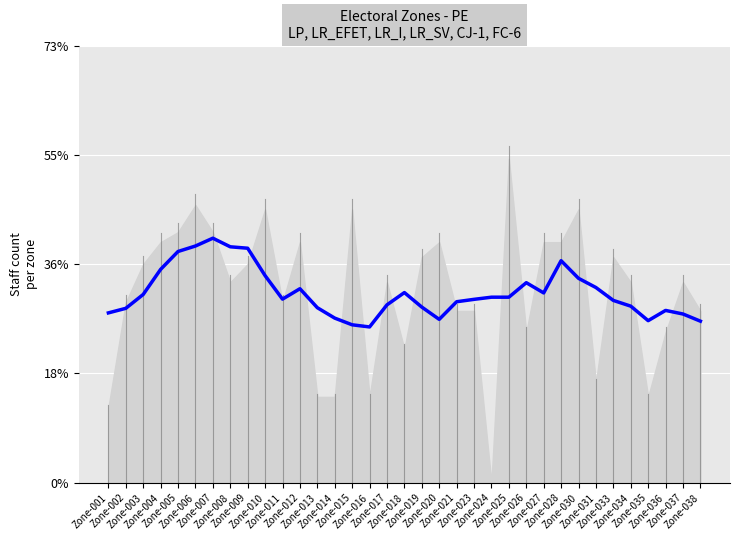

What is the value of the 21st point from the left?

0.3